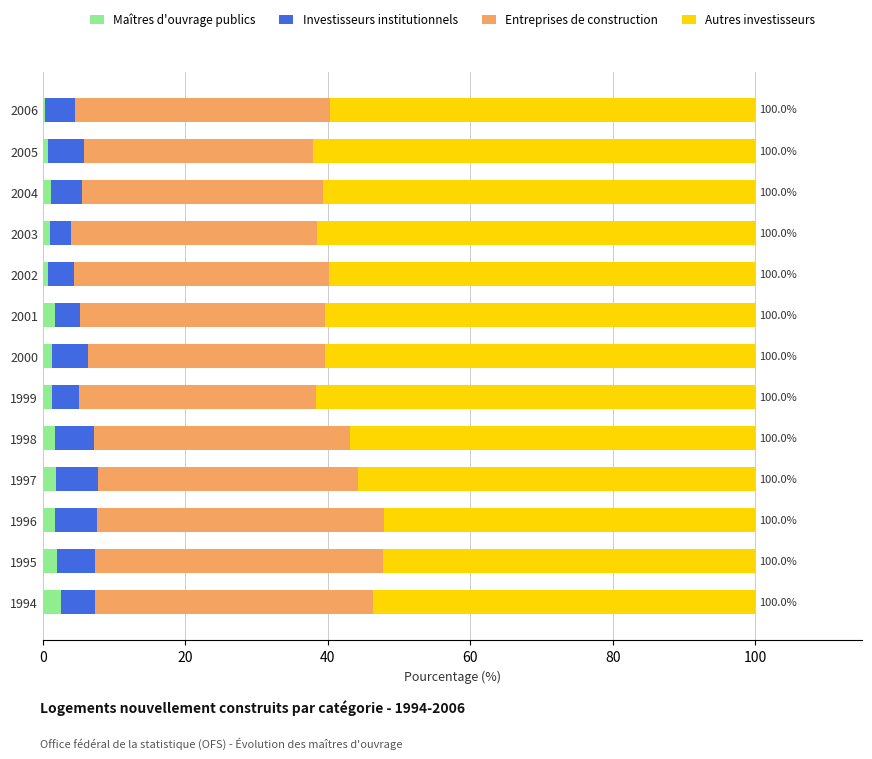

How many data points does each series have?

13